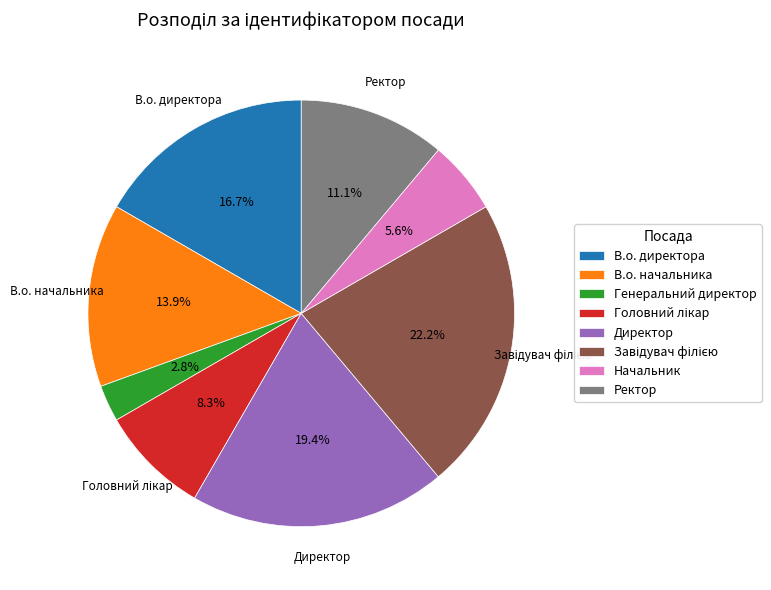

Combined, do В.о. директора and Генеральний директор account for over 50%?

No